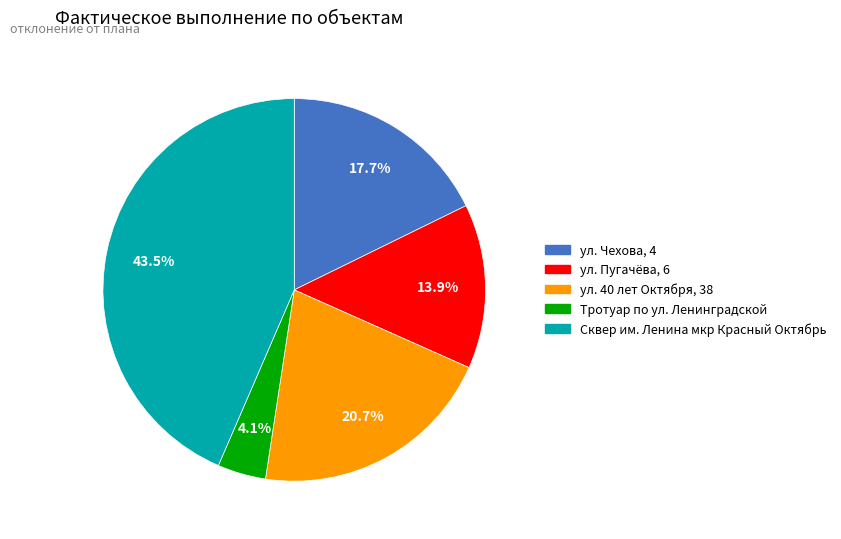

Does any single category account for the majority?

No